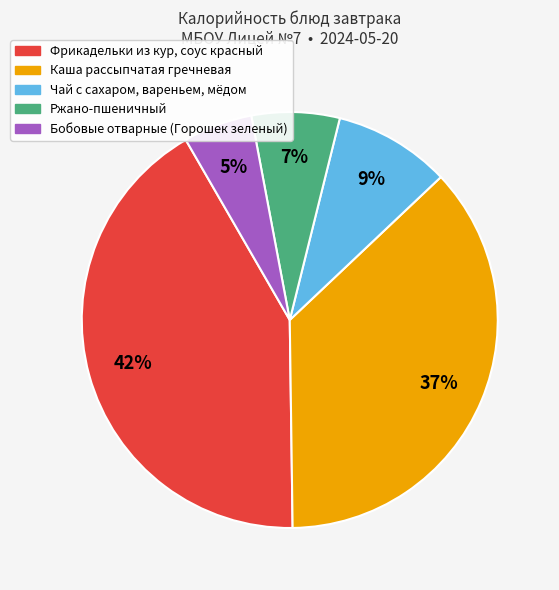

To the nearest percent, what is the combined percentage of Бобовые отварные (Горошек зеленый) and Чай с сахаром, вареньем, мёдом?

14%